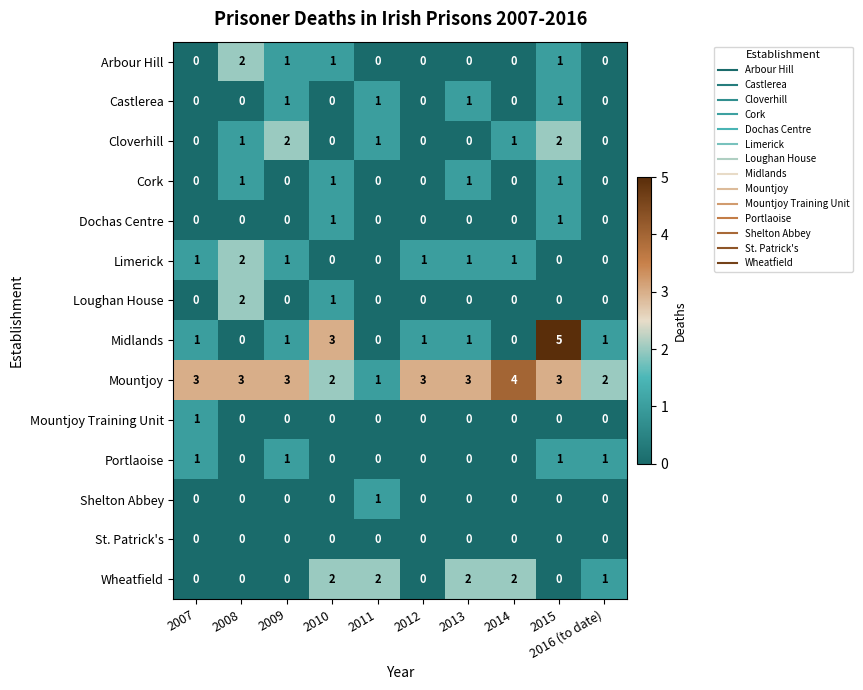

Count the Wheatfield values in the range 0 to 2.

10